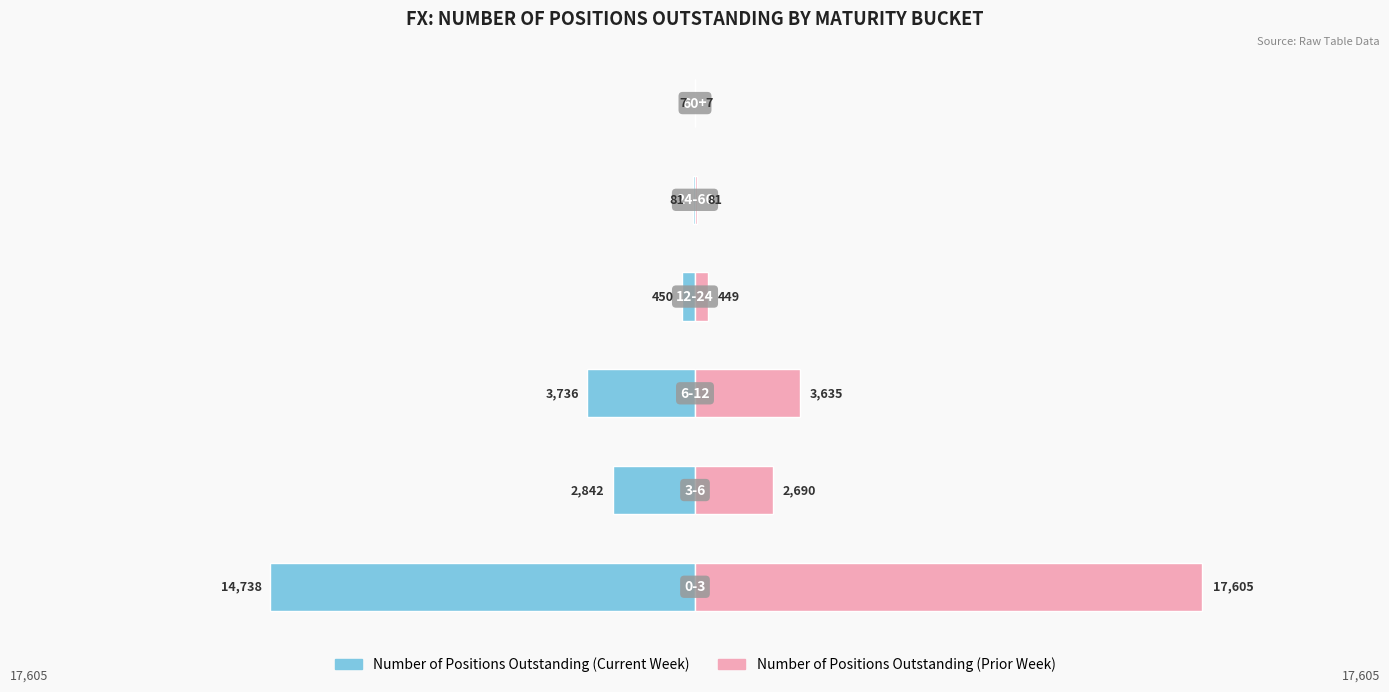

The Number of Positions Outstanding (Current Week) series shows -450 at 3. True or false?

True